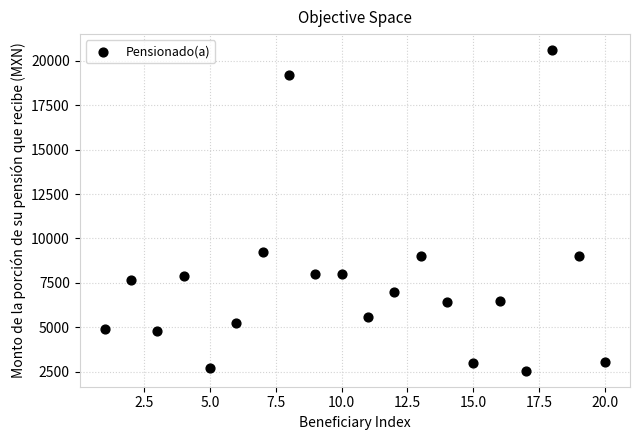

What Y value in the scatter plot is closest to 11579?

9268.0